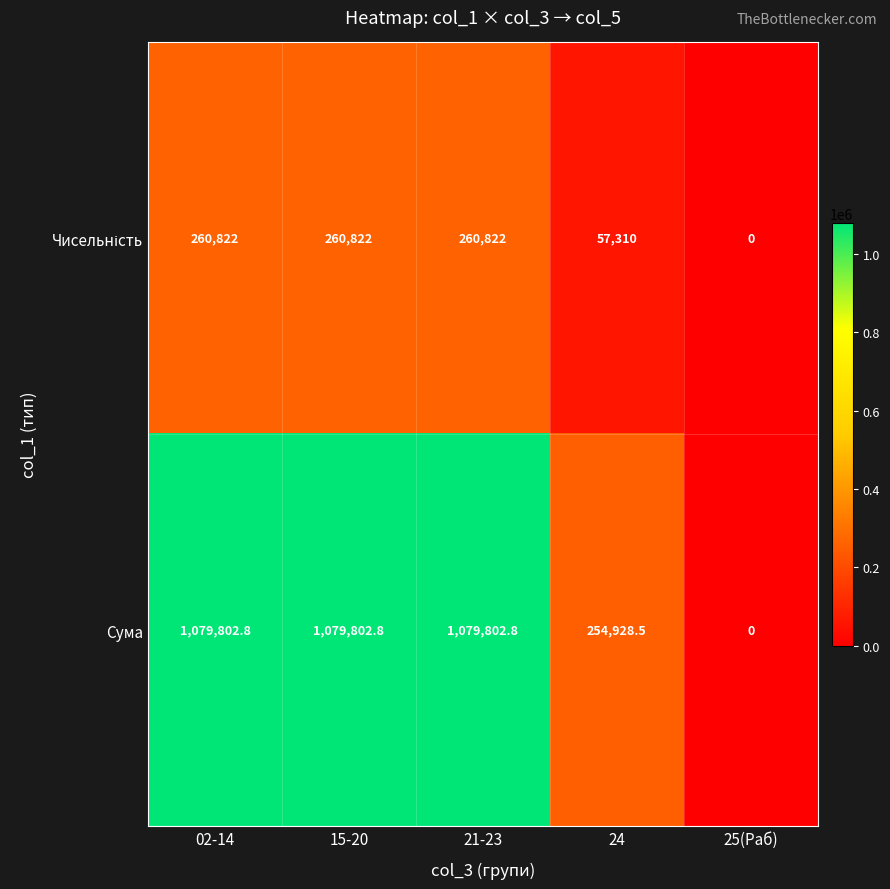

What is the maximum value shown in the chart?

1079802.8